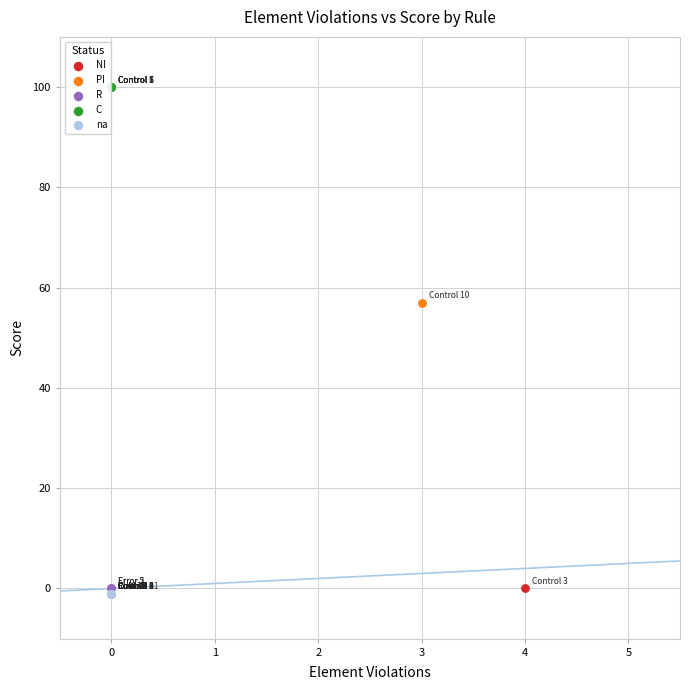

Which series reaches the maximum Y coordinate?

C